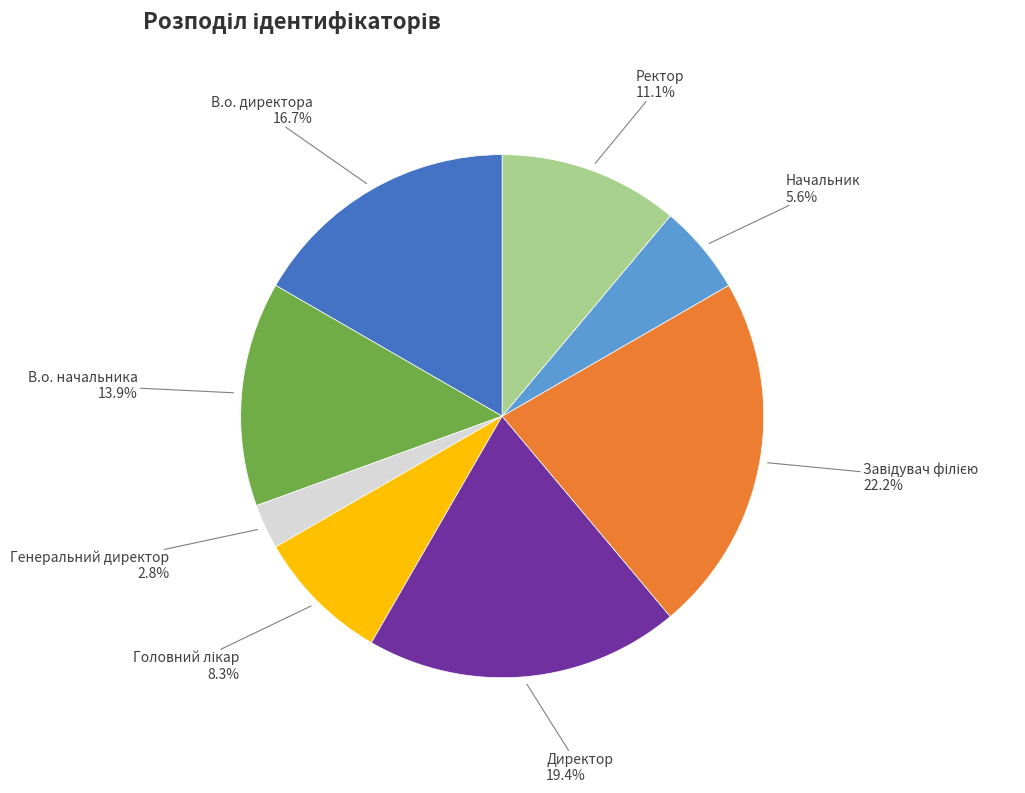

To the nearest percent, what is the difference between the largest and smallest slice percentages?

19%